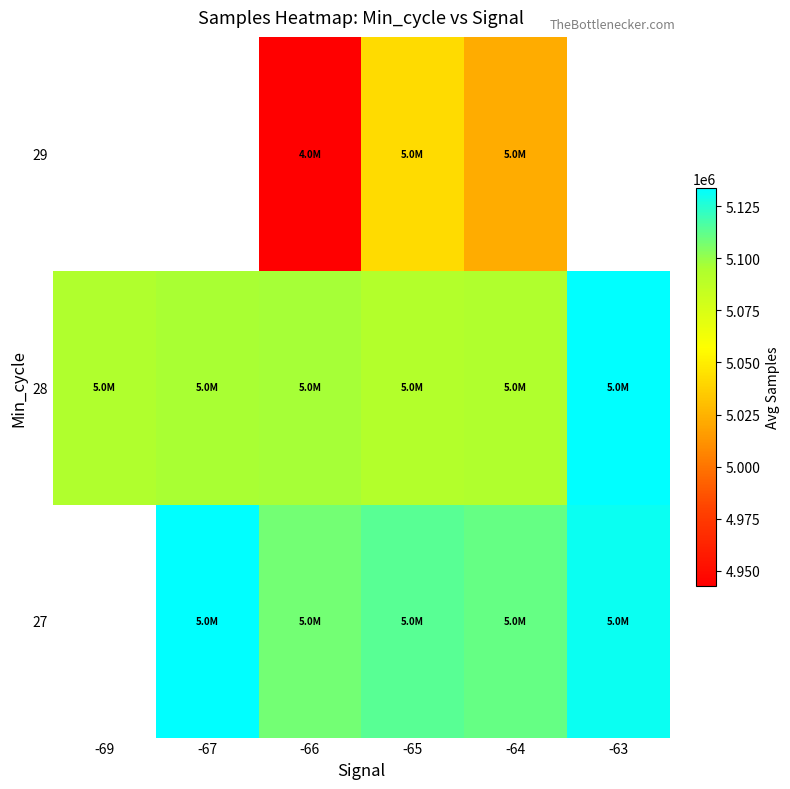

What is the spread (max minus min) of values at -63?

1767.0